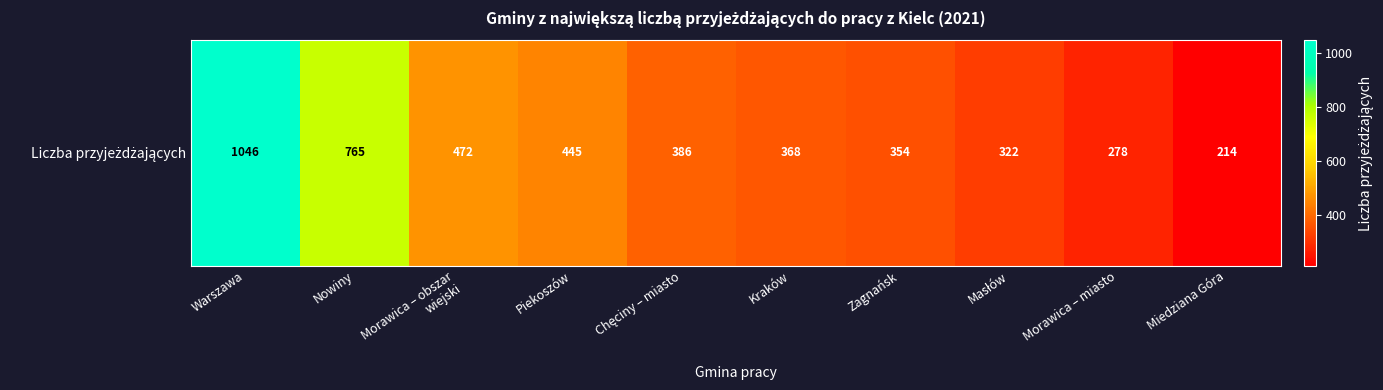

What is the difference between the second highest and minimum values?

551